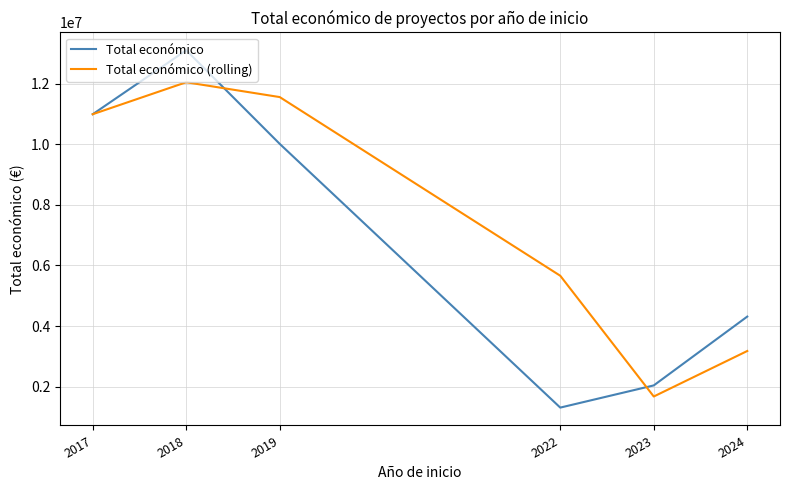

Rank the series by their average value, from lowest to highest.

Total económico, Total económico (rolling)